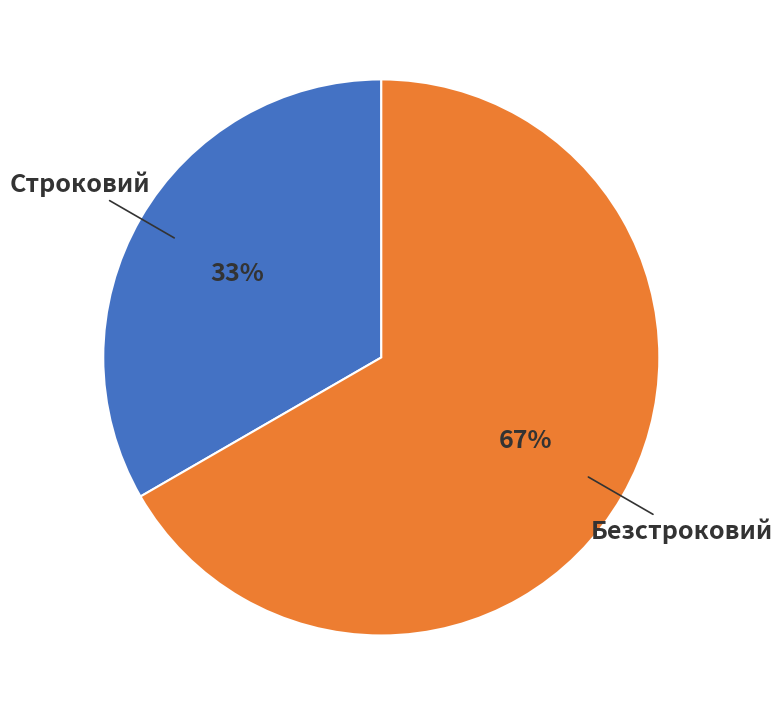

Which category has the biggest portion of the pie?

Безстроковий